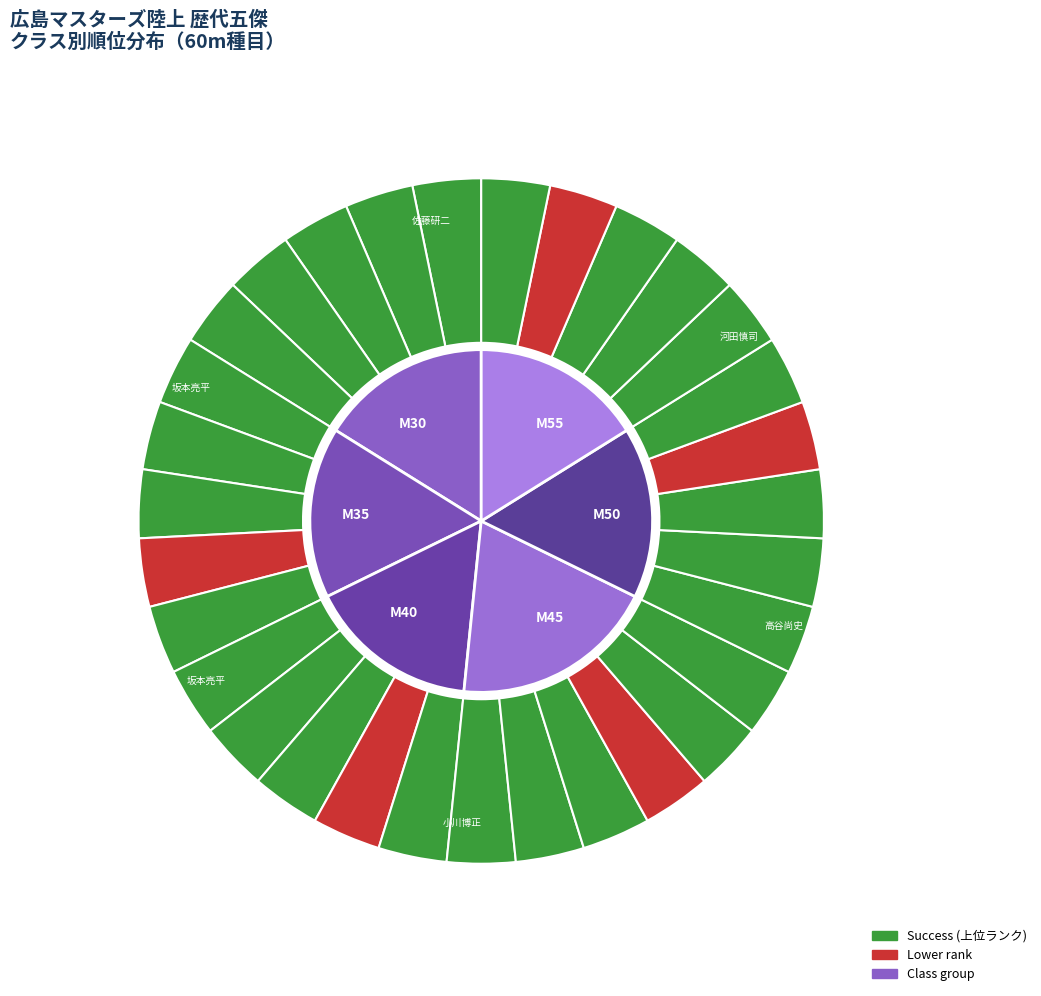

The 4 slice represents 24% of the pie. True or false?

False